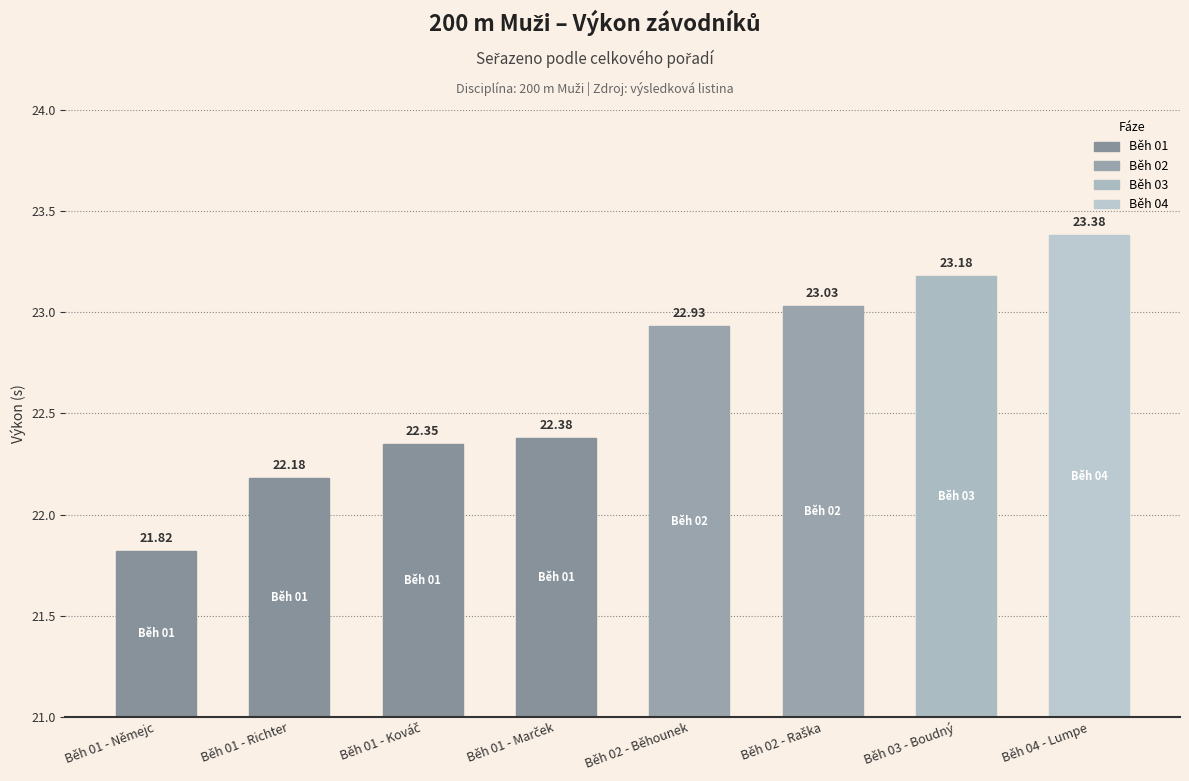

Reading left to right, extract all data points from this chart.

21.8	22.2	22.4	22.4	22.9	23.0	23.2	23.4